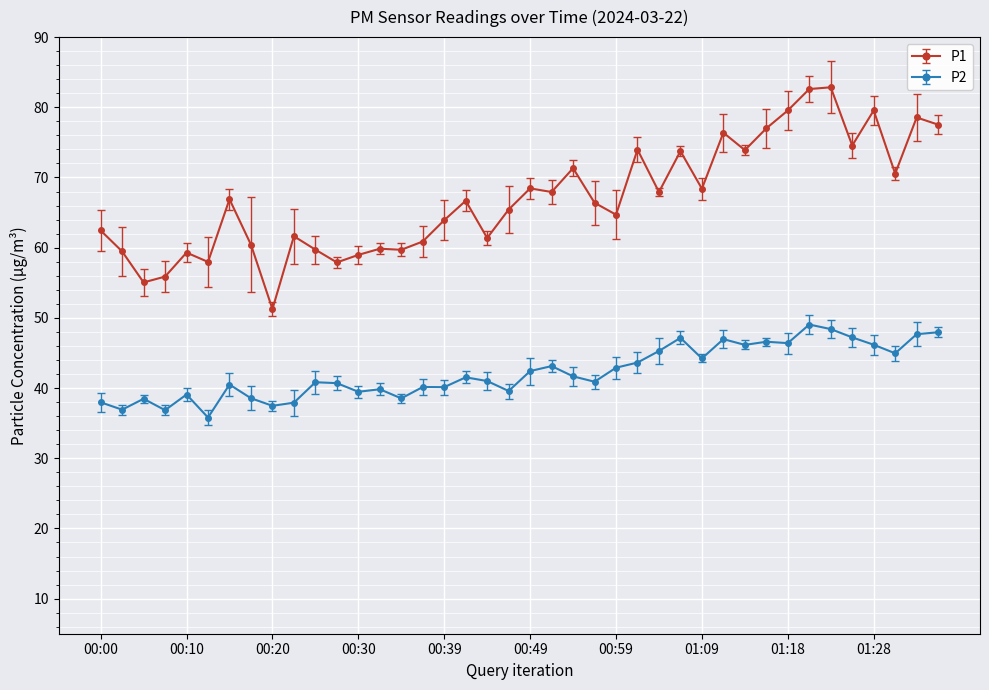

True or false: P1 has more than 0 points higher than both neighbors.

True